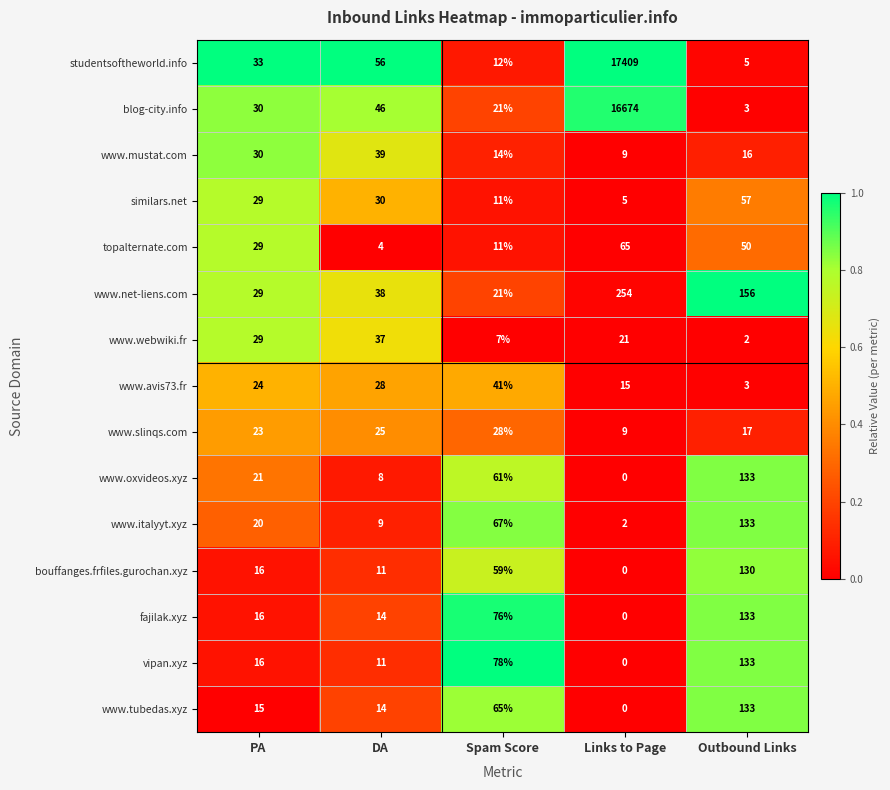

How many data points in www.italyyt.xyz are less than 20?

2